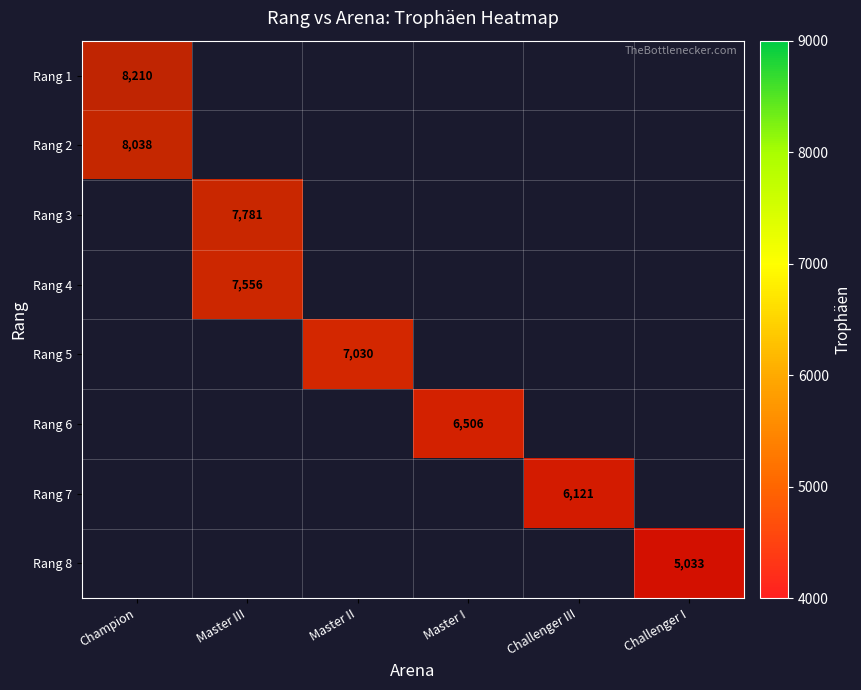

Which label corresponds to the largest value in the chart?

Master III